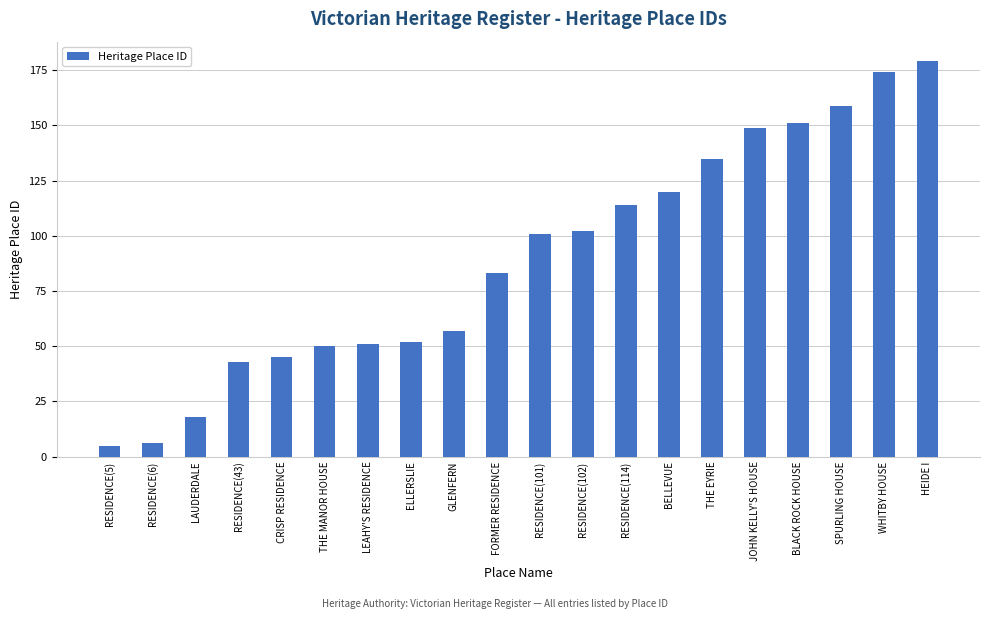

What is the label of the 4th bar from the right?

BLACK ROCK HOUSE